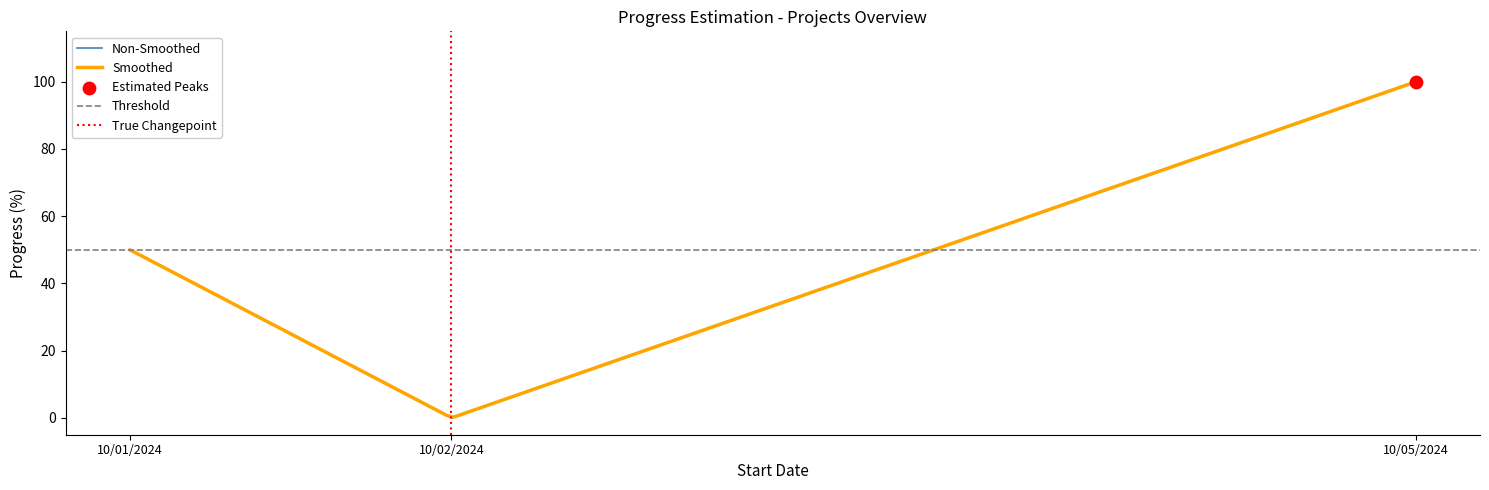

What is the change in value from 10/01/2024 to 10/05/2024?

+50